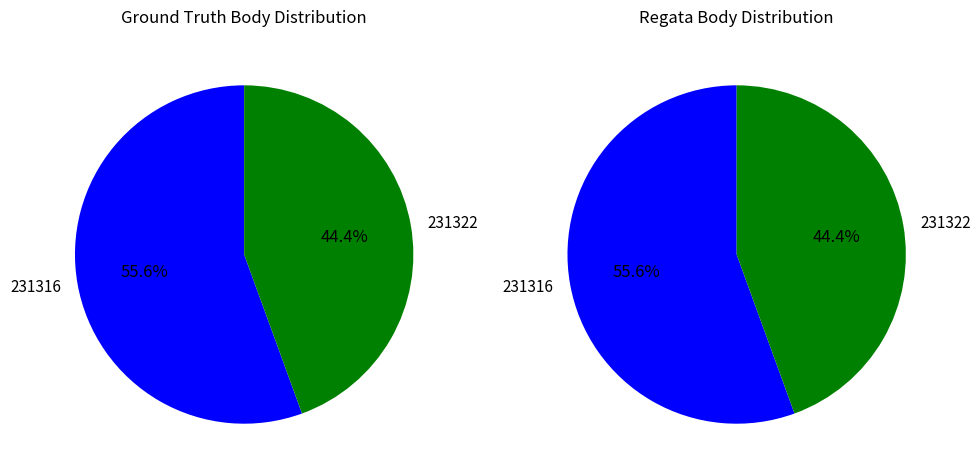

What is the ratio of the value at 231322 to the value at 231316?

0.8